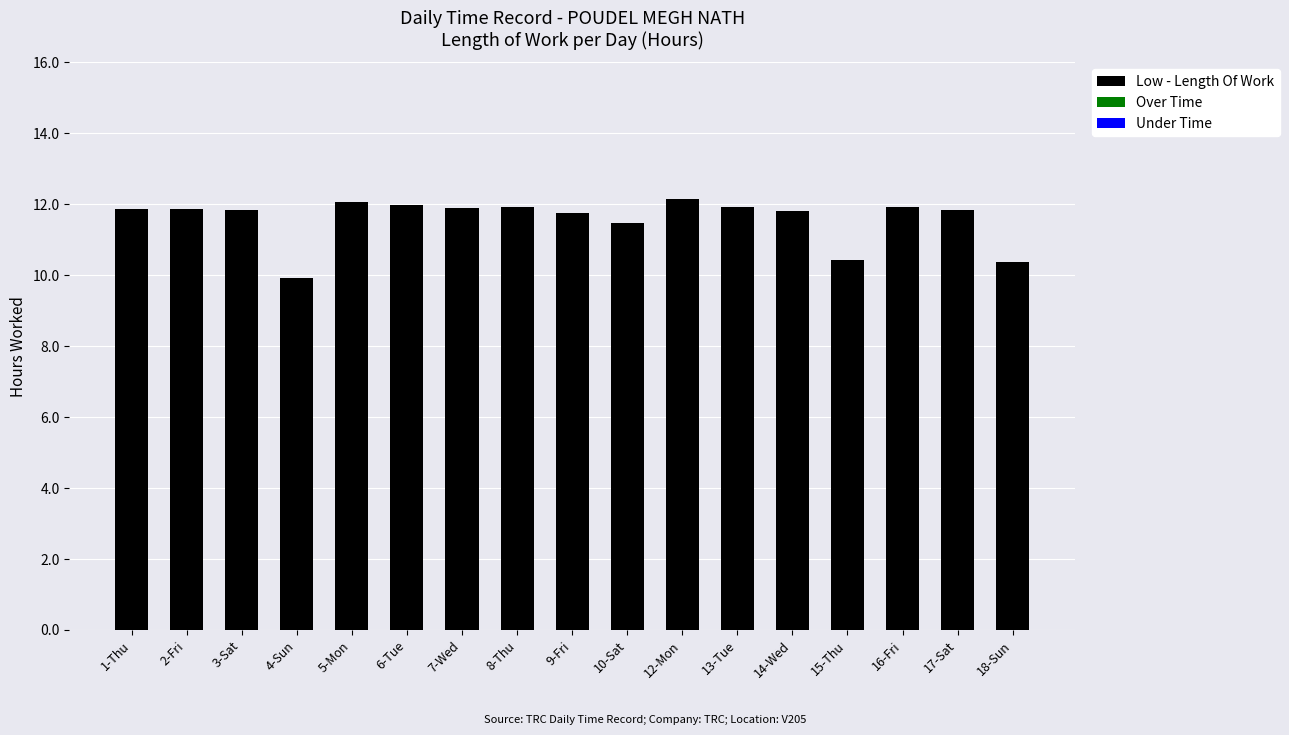

Which label corresponds to the smallest value in the chart?

4-Sun